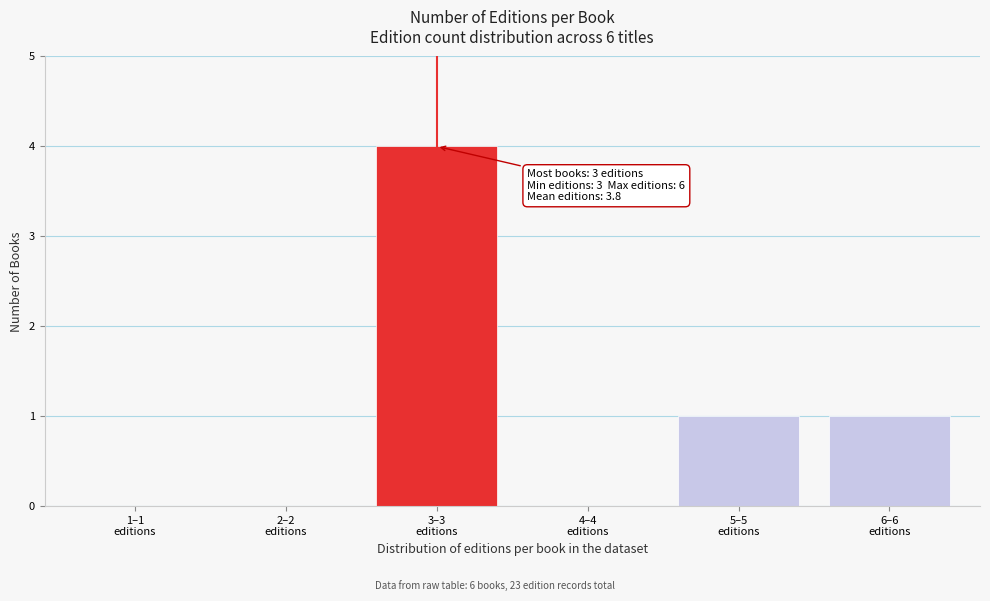

What is the sum of all values?

6